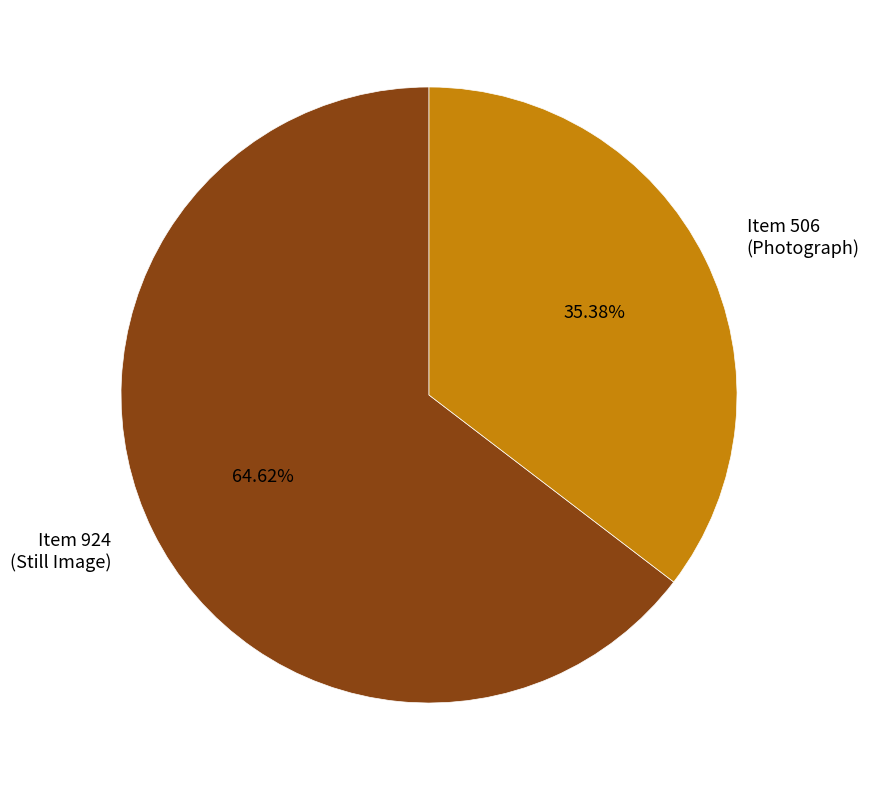

What is the majority slice?

Item 924 (Still Image)